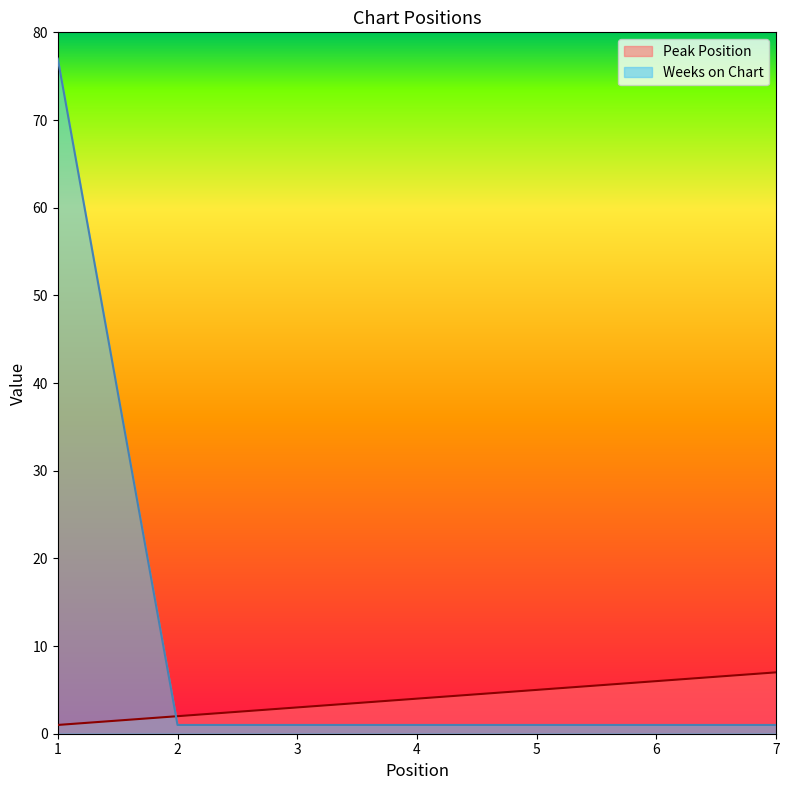

Does the chart have visible grid lines?

No